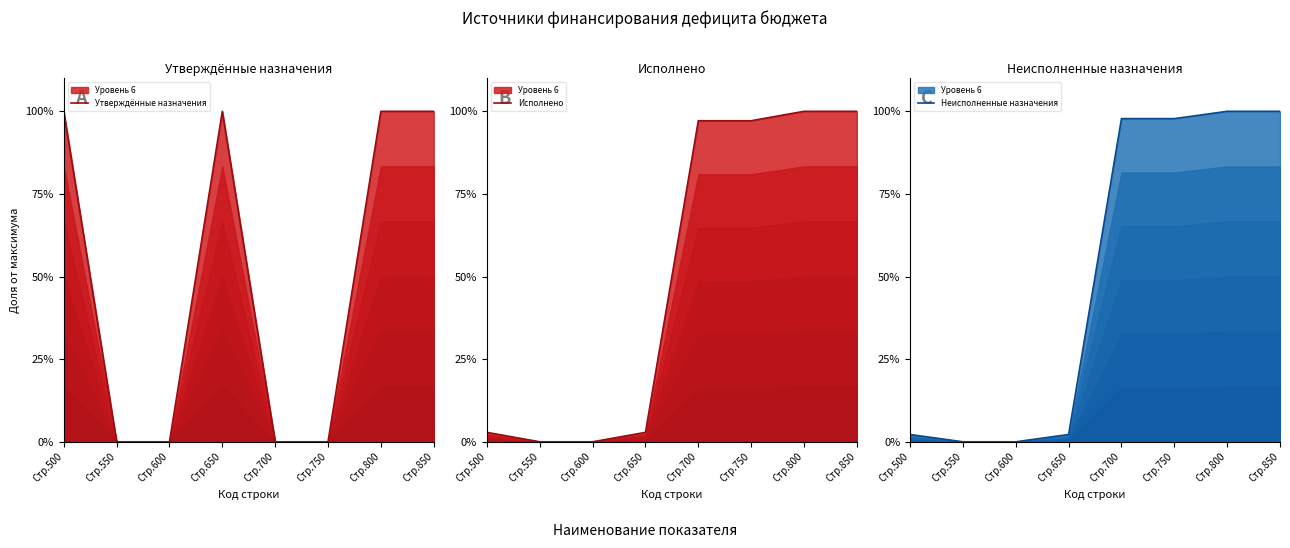

What is the average value of the Исполнено series?

0.5